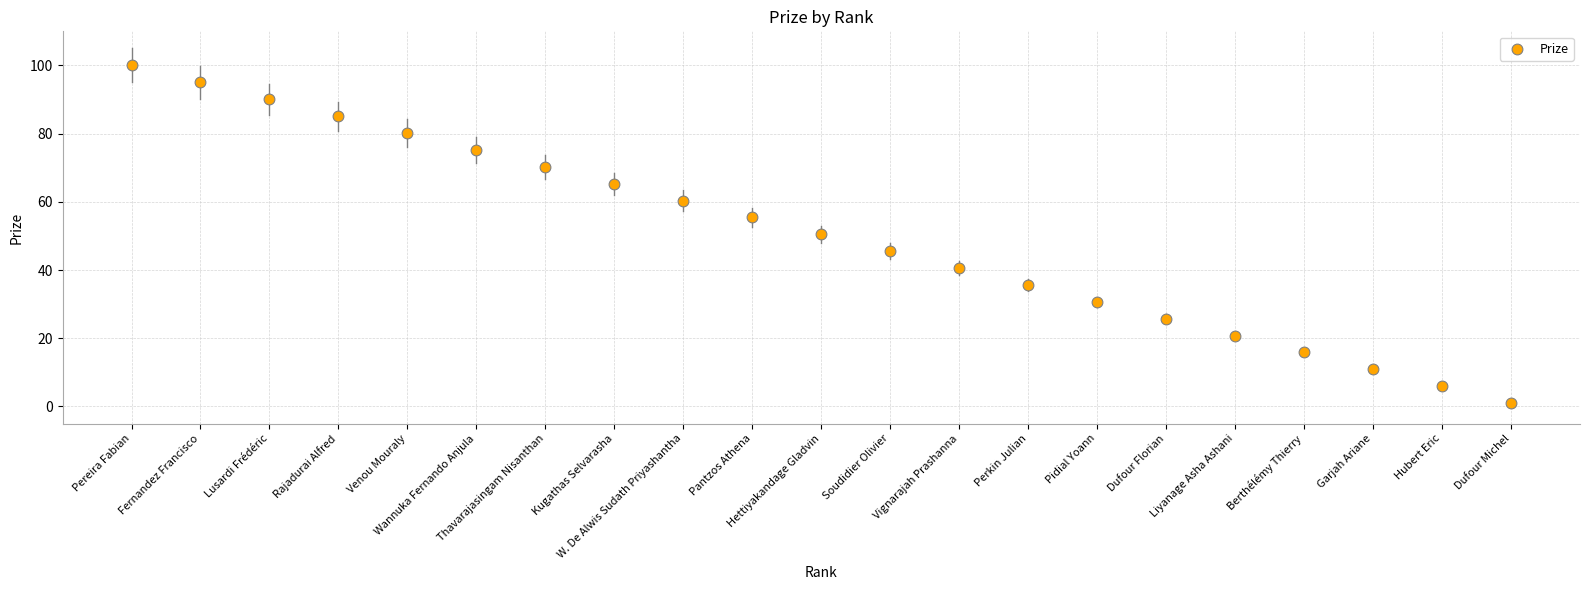

What is the range of Y values (max minus min)?

99.0